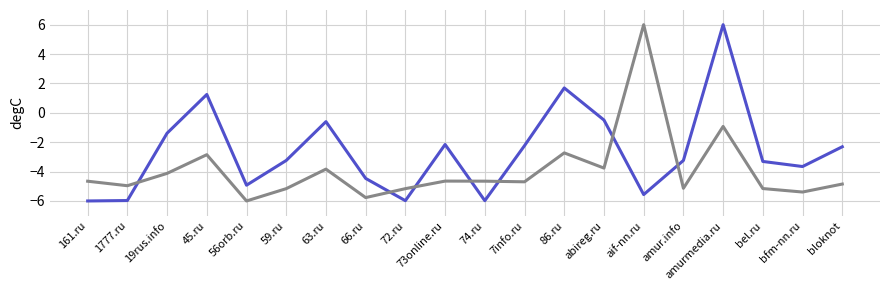

What position from the left is 1777.ru?

2